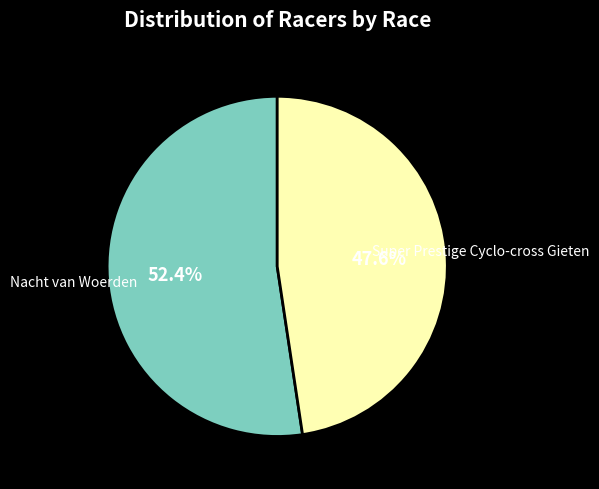

Is there a majority slice in this chart?

Yes